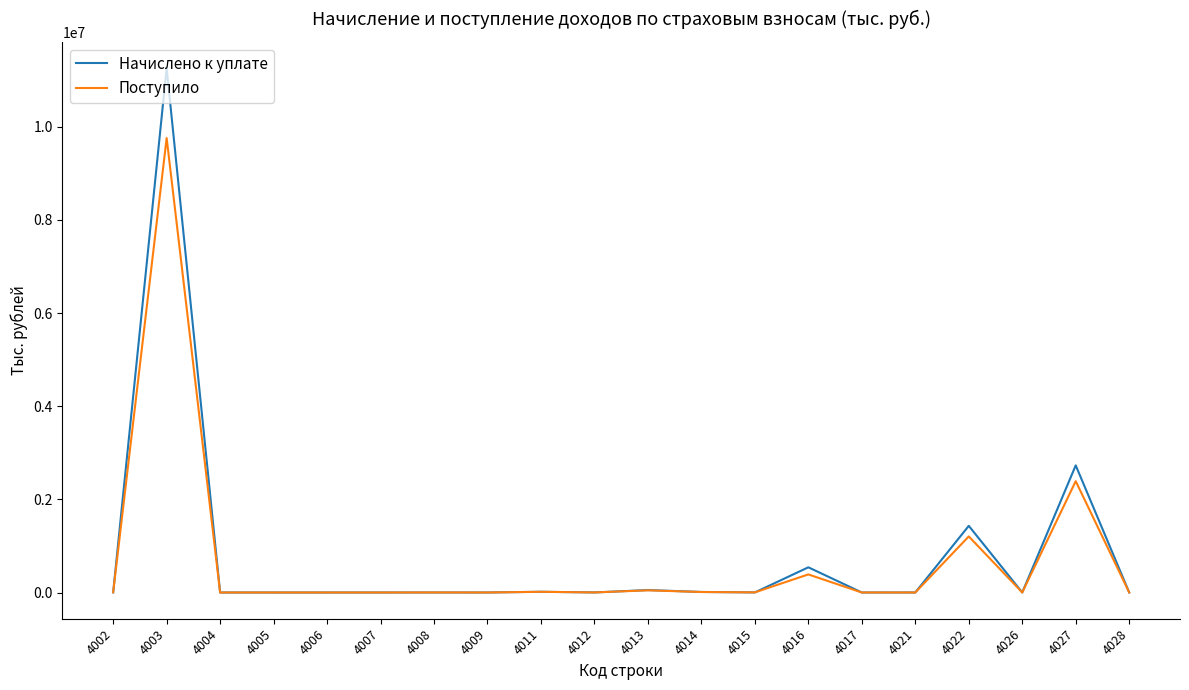

What is the maximum value shown in the chart?

11260223